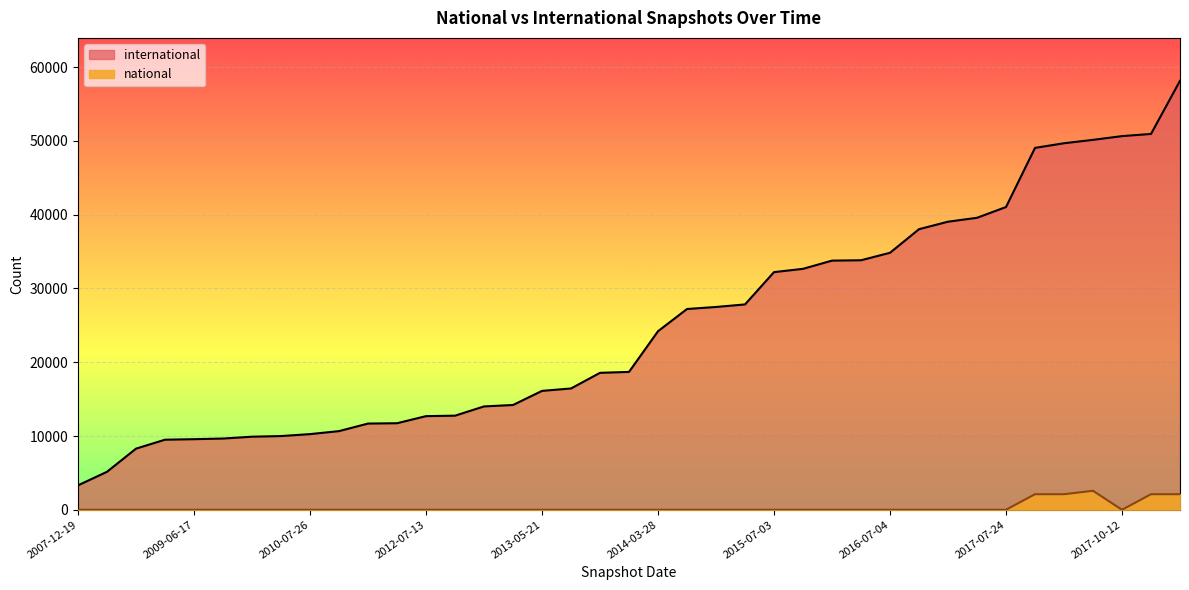

How many lines are shown in the chart?

2